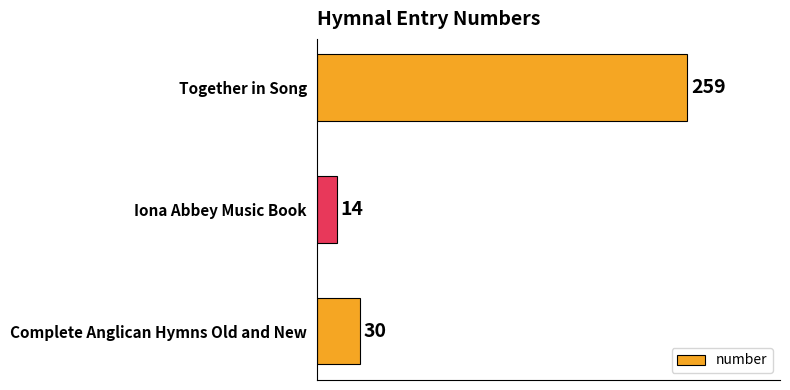

Rank the categories by value from highest to lowest.

Together in Song, Complete Anglican Hymns Old and New, Iona Abbey Music Book